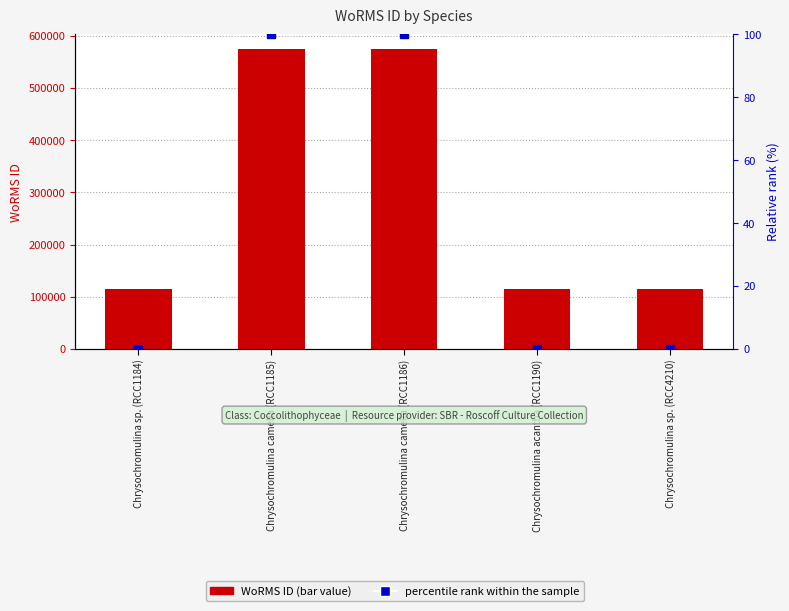

What is the maximum value for percentile rank within the sample?

100.0